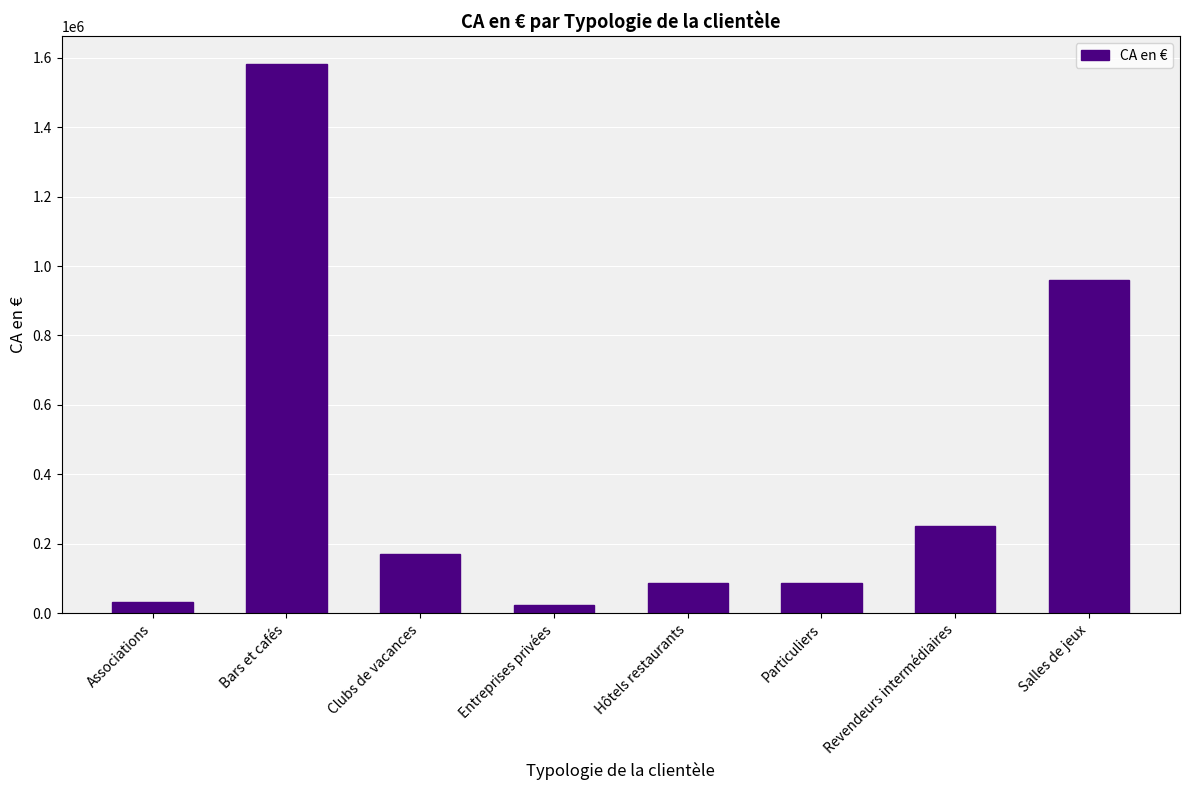

True or false: the data shows 1583360 at Bars et cafés.

True